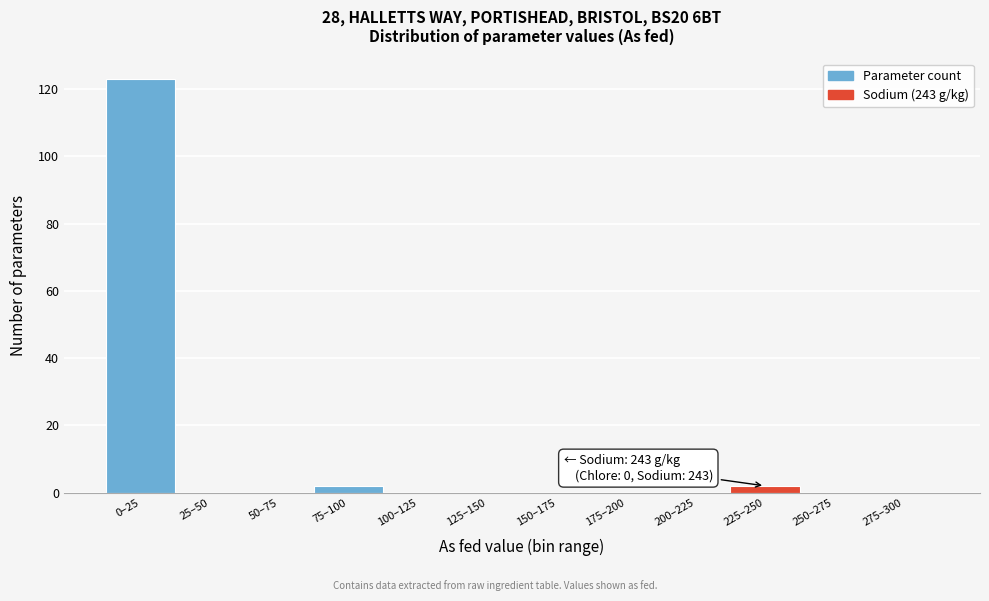

Reading left to right, what are all the values shown in this chart?

0–25=123	25–50=0	50–75=0	75–100=2	100–125=0	125–150=0	150–175=0	175–200=0	200–225=0	225–250=2	250–275=0	275–300=0